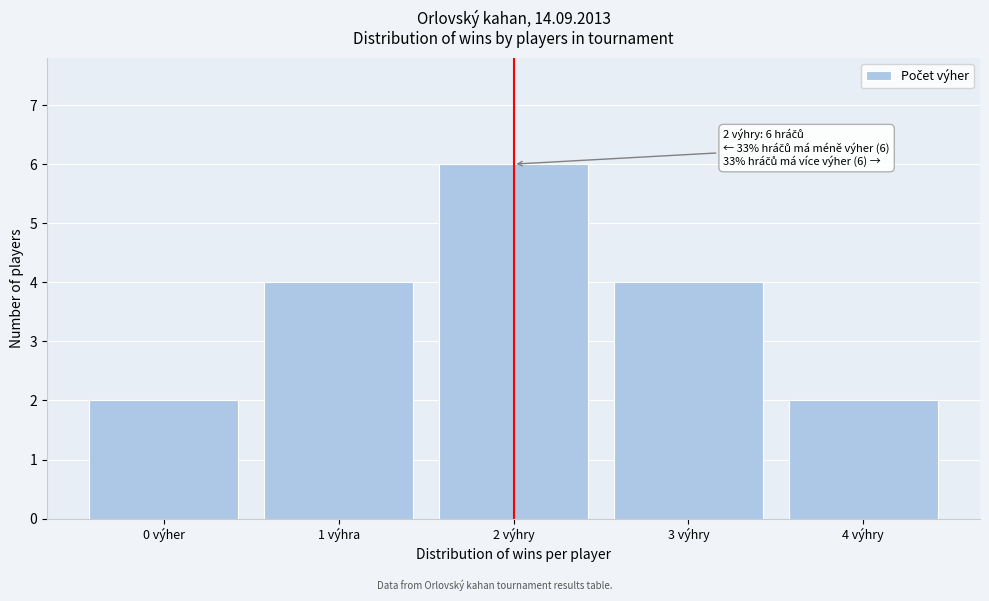

Reading left to right, extract all data points from this chart.

0 výher=2	1 výhra=4	2 výhry=6	3 výhry=4	4 výhry=2